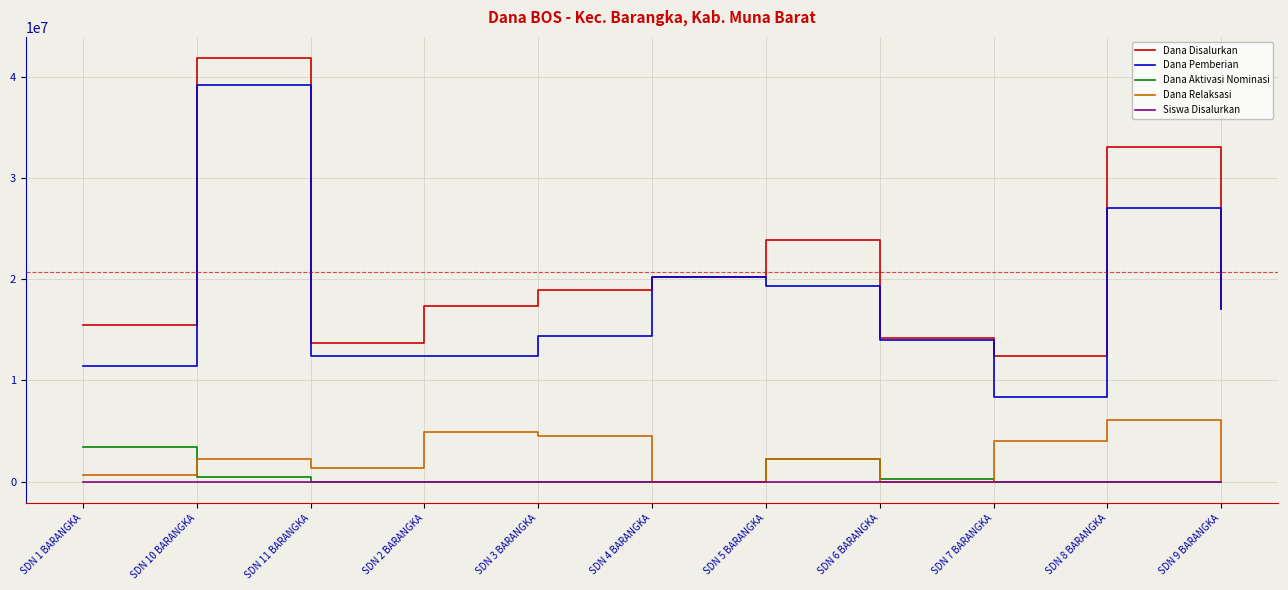

What are all the series names shown in the legend?

Dana Disalurkan, Dana Pemberian, Dana Aktivasi Nominasi, Dana Relaksasi, Siswa Disalurkan